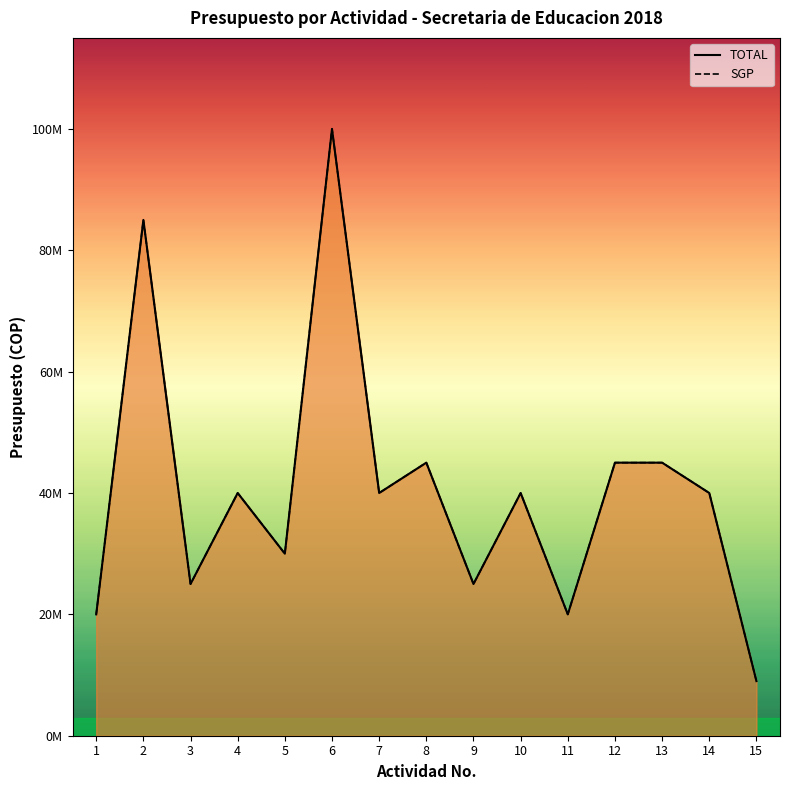

How many lines are shown in the chart?

2